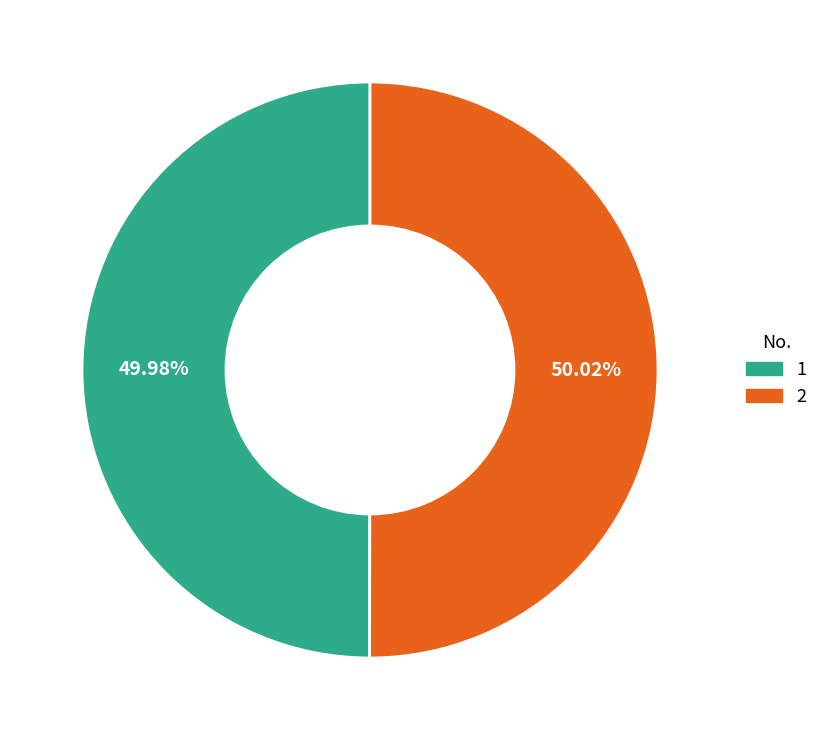

Does any single category account for the majority?

Yes